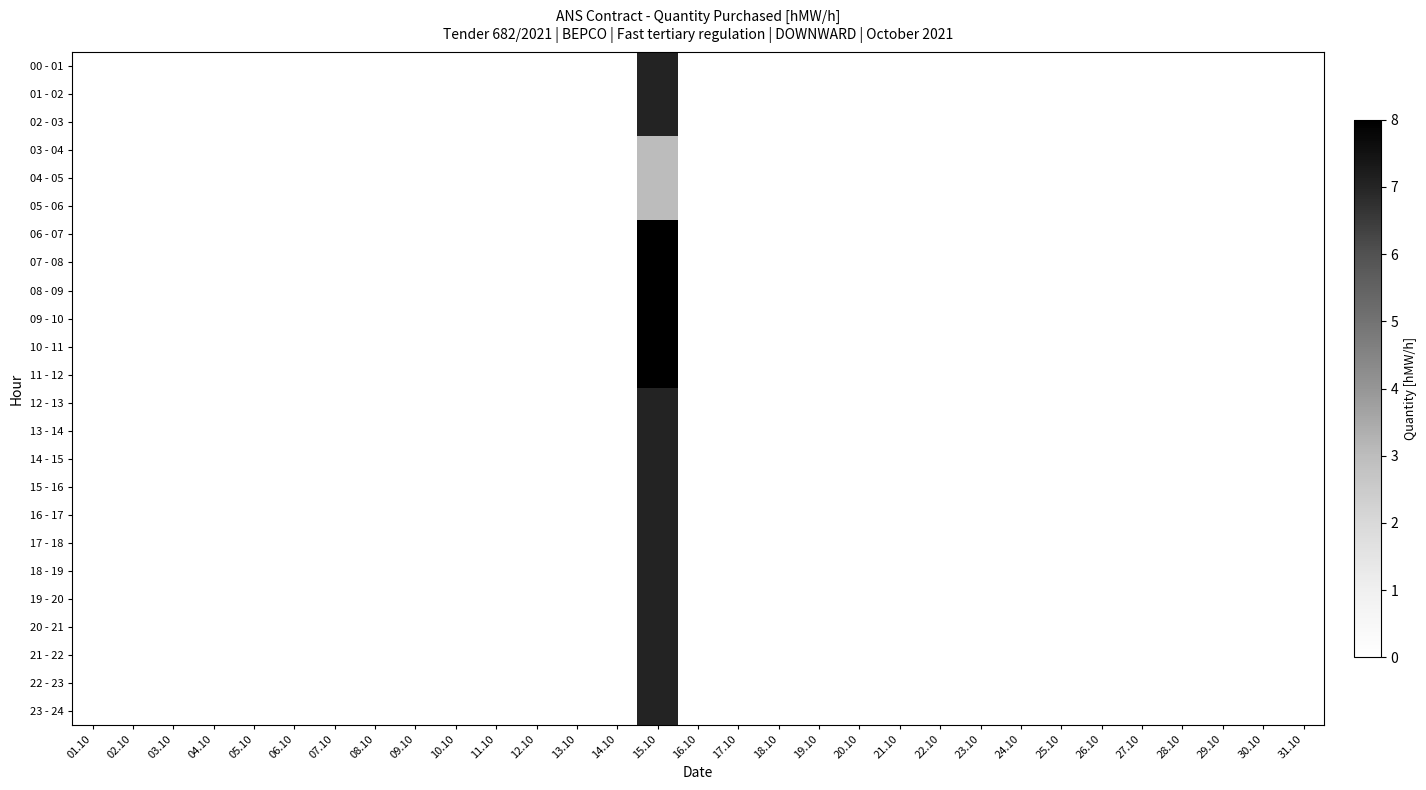

Between 24.10 and 22.10, which is larger?

24.10